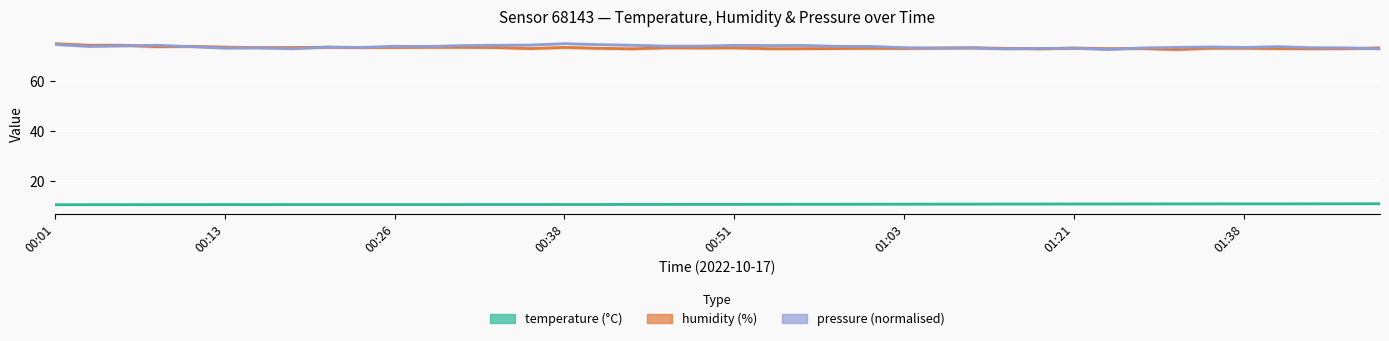

Which series has the largest range (max minus min)?

humidity